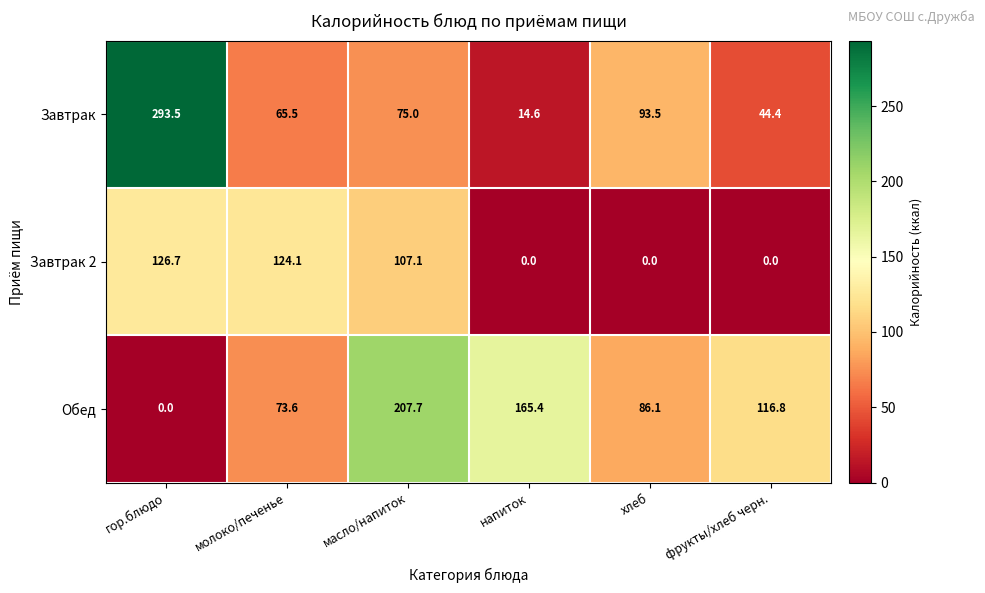

Reading left to right, list all the values displayed in this chart.

Завтрак: гор.блюдо=293.5	молоко/печенье=65.5	масло/напиток=75.0	напиток=14.6	хлеб=93.5	фрукты/хлеб черн.=44.4
Завтрак 2: гор.блюдо=126.7	молоко/печенье=124.1	масло/напиток=107.1	напиток=0.0	хлеб=0.0	фрукты/хлеб черн.=0.0
Обед: гор.блюдо=0.0	молоко/печенье=73.6	масло/напиток=207.7	напиток=165.4	хлеб=86.1	фрукты/хлеб черн.=116.8